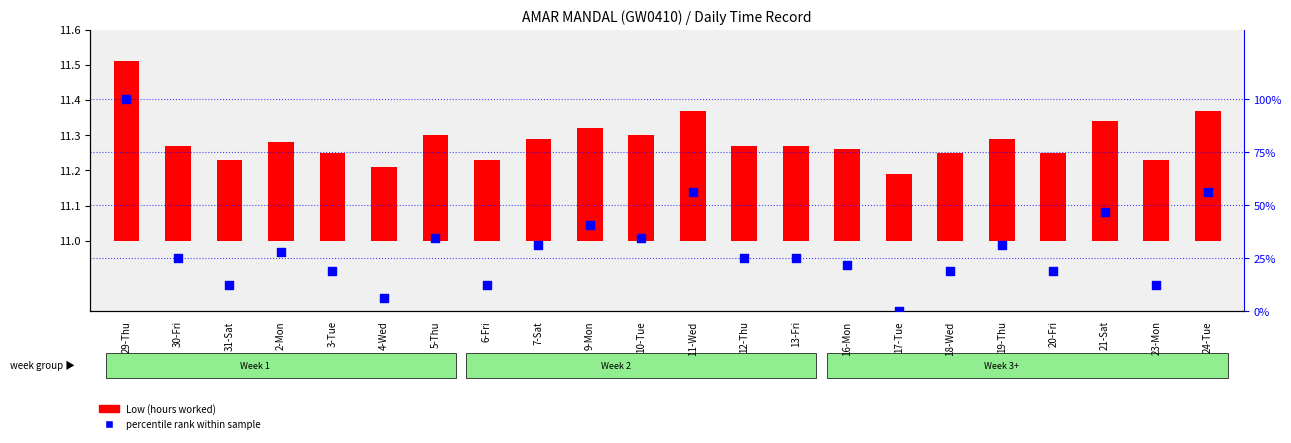

Which series contains the highest Y value?

percentile rank within sample